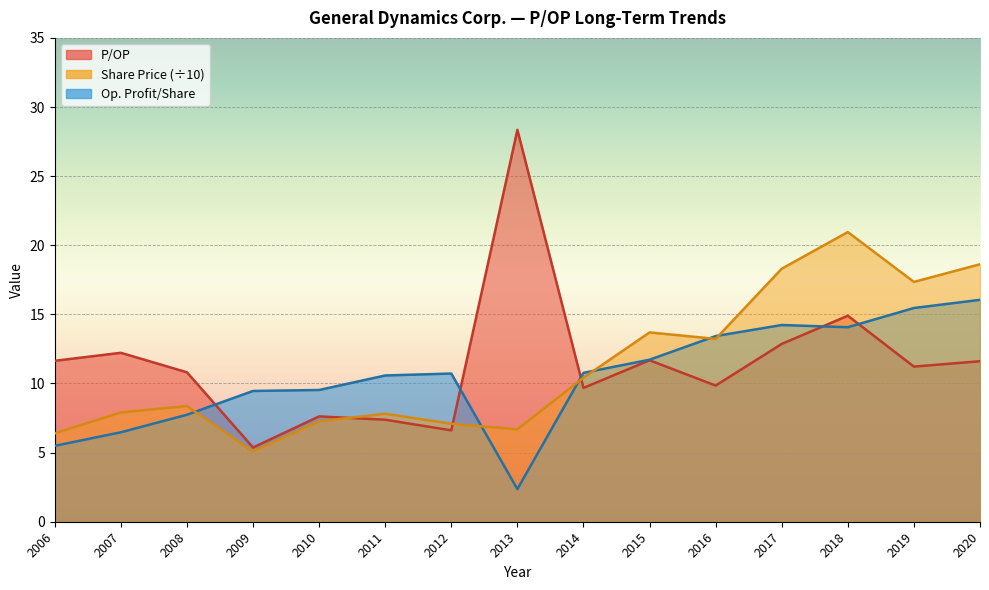

Is the value of Op. Profit/Share at 2015 greater than the value of Share Price at 2020?

No